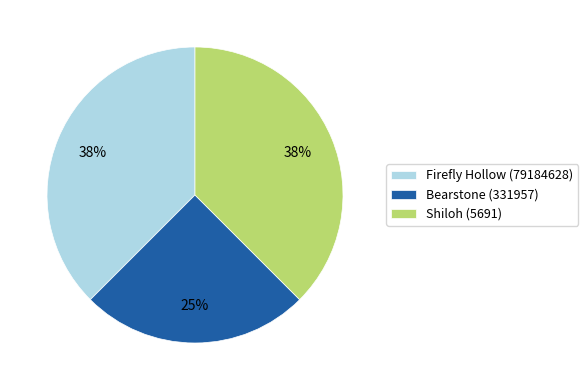

Which slice is the smallest?

Bearstone (331957)